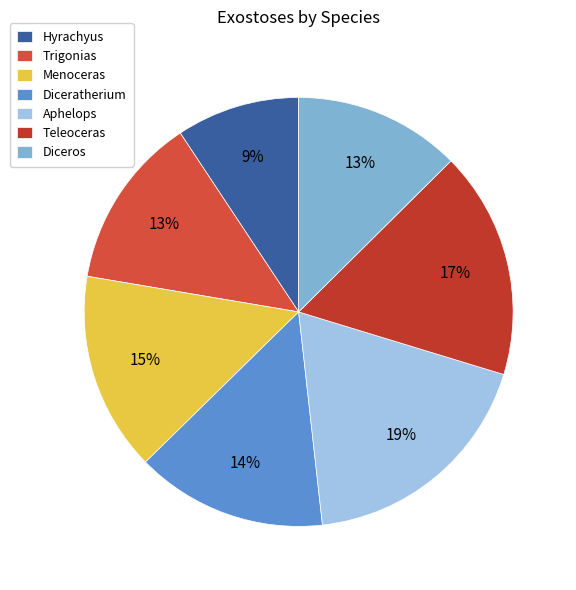

To the nearest percent, what percentage of the pie is Diceratherium?

14%